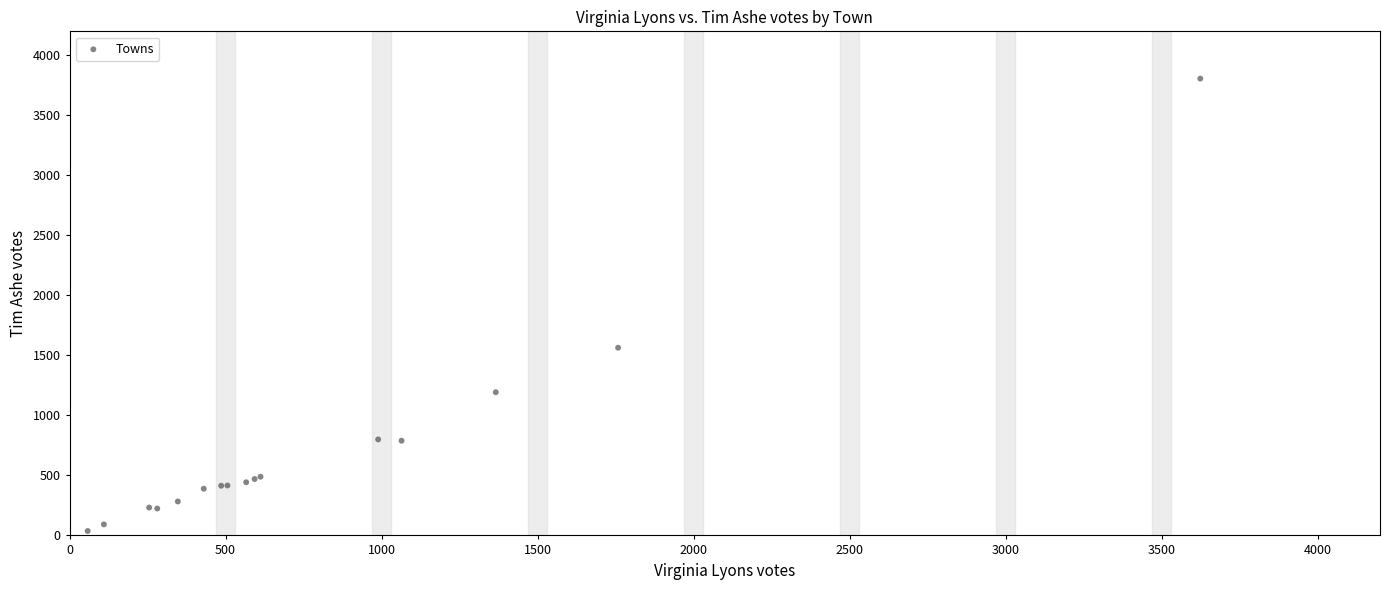

What Y value in the scatter plot is closest to 1921?

1564